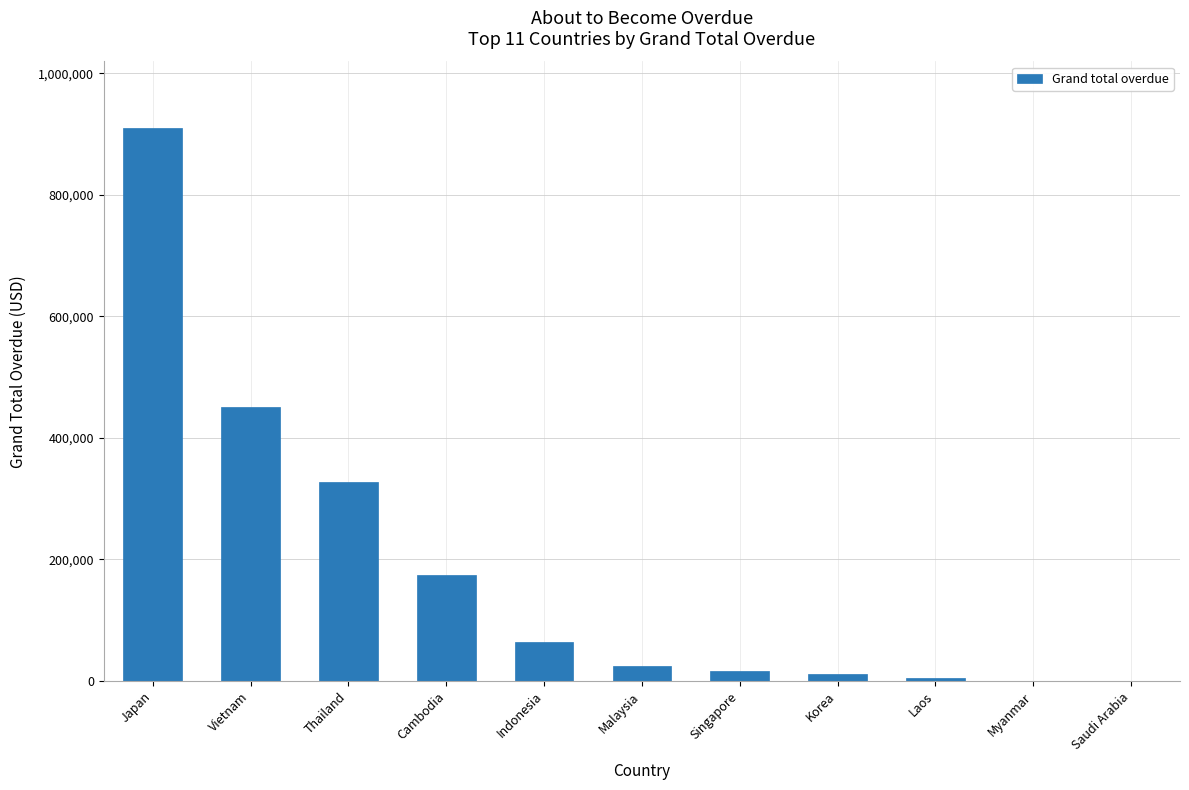

How many data points are above 24829?

6